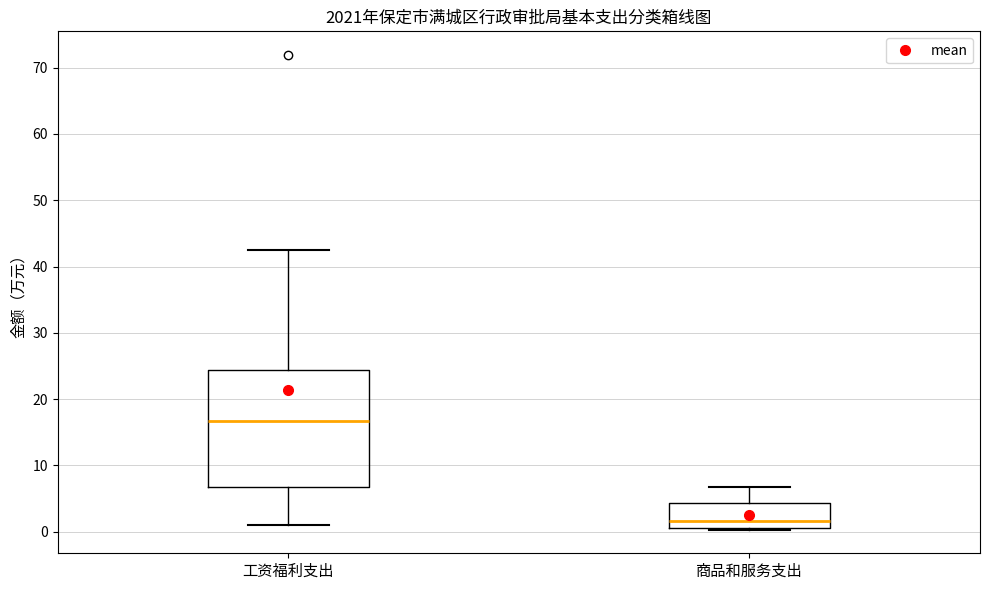

Which box has the lowest median line?

商品和服务支出